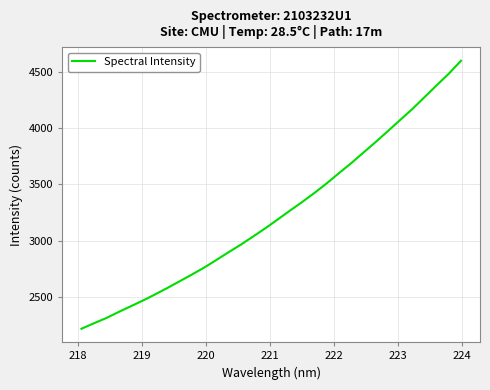

What is the smallest value displayed?

2216.4